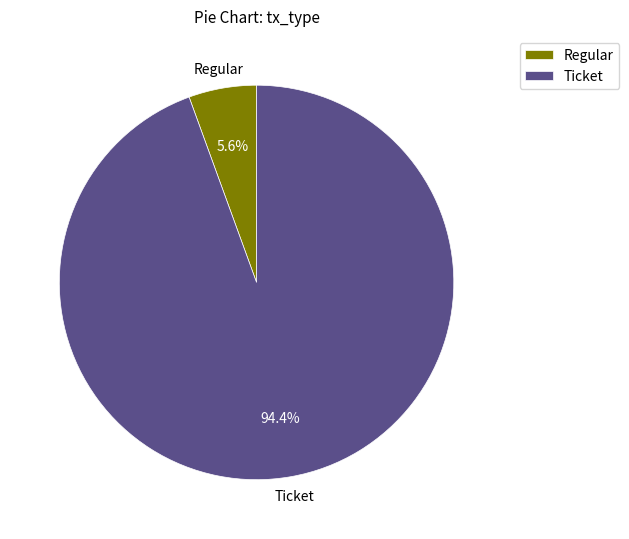

To the nearest percent, what is the difference between the largest and smallest slice percentages?

89%